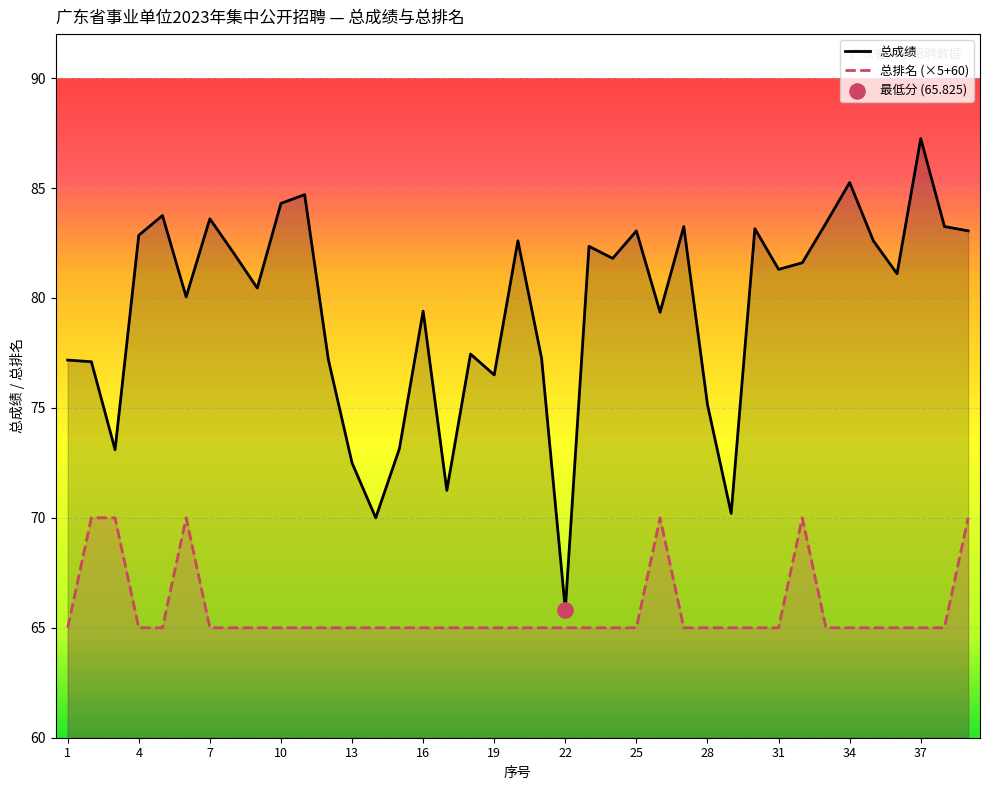

What is the total value across all series at 13?

137.5